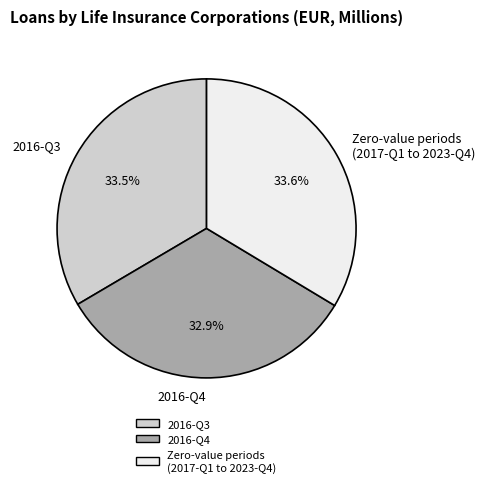

Does 2016-Q3 account for over 50% of the chart?

No